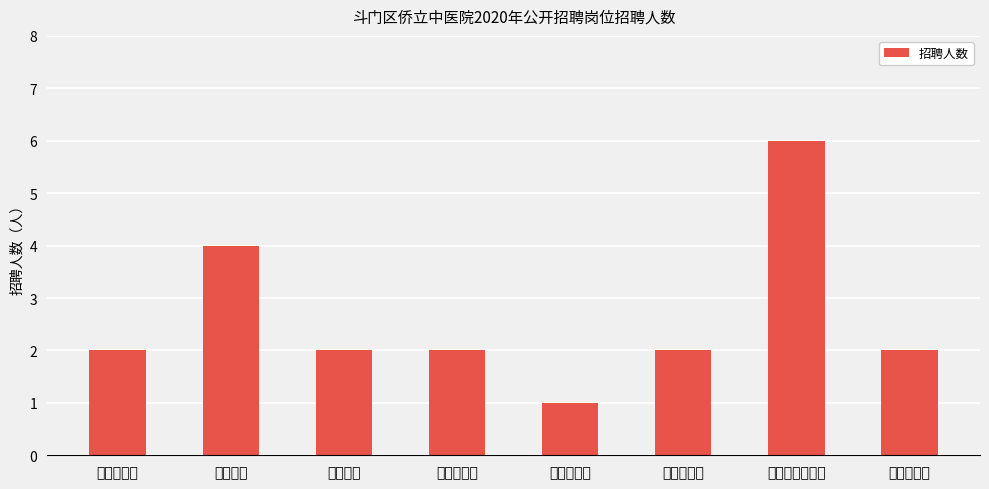

Are the bars horizontal?

No